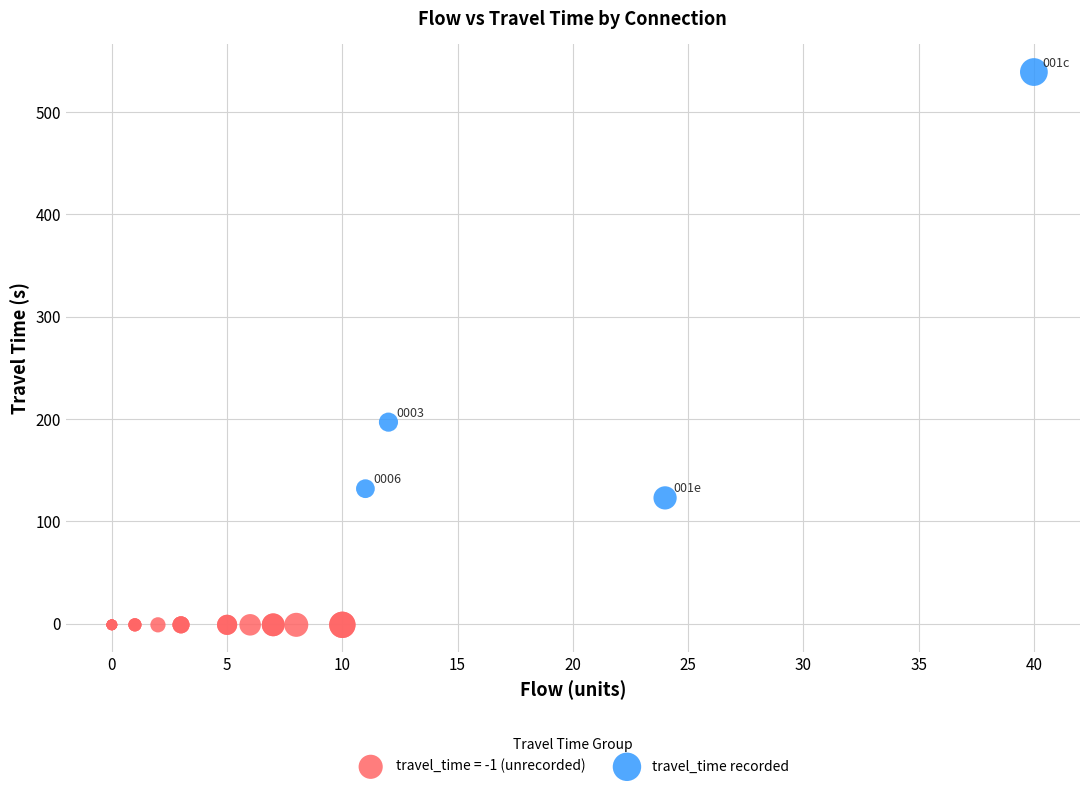

Which series reaches the maximum Y coordinate?

travel_time recorded